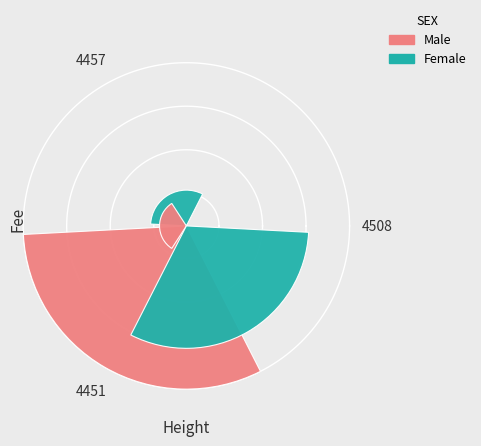

Which series has the widest spread of values?

Male